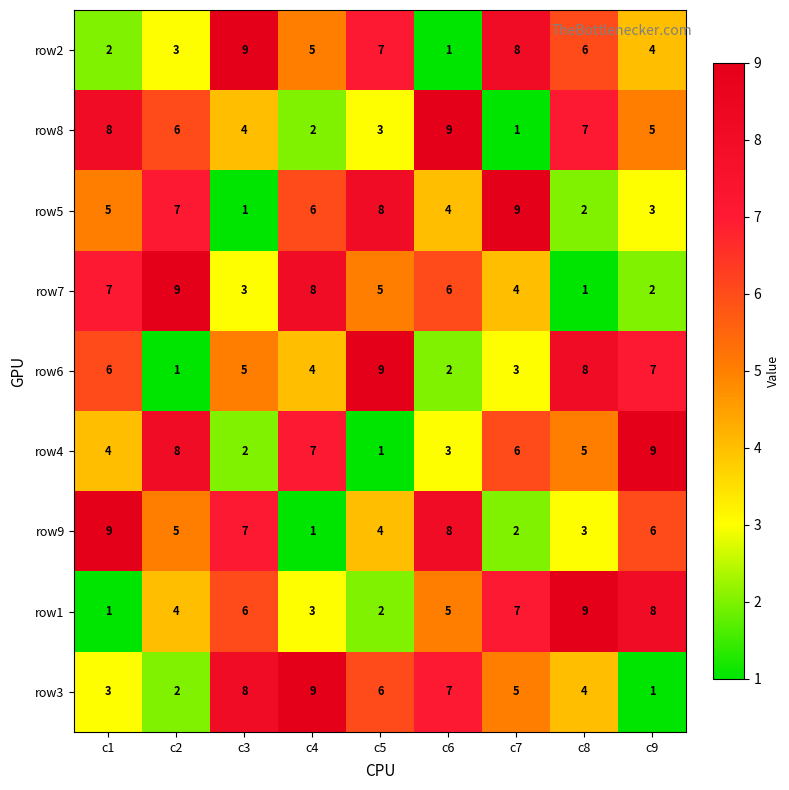

What is the highest value of the row6 series?

9